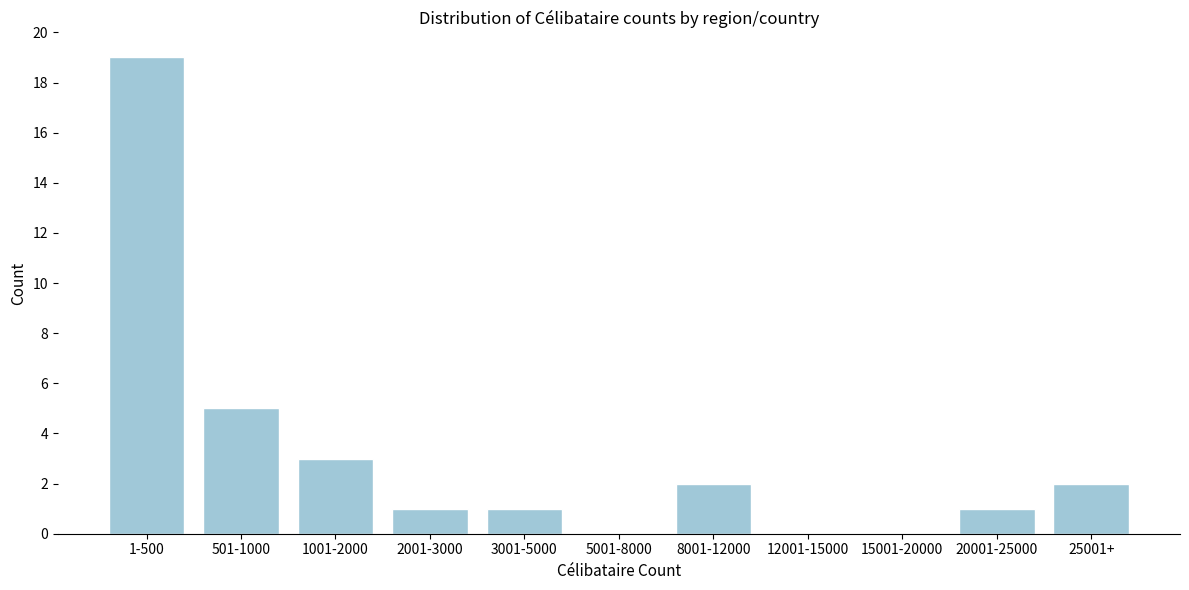

Reading right to left, list all the values displayed in this chart.

25001+=2	20001-25000=1	15001-20000=0	12001-15000=0	8001-12000=2	5001-8000=0	3001-5000=1	2001-3000=1	1001-2000=3	501-1000=5	1-500=19